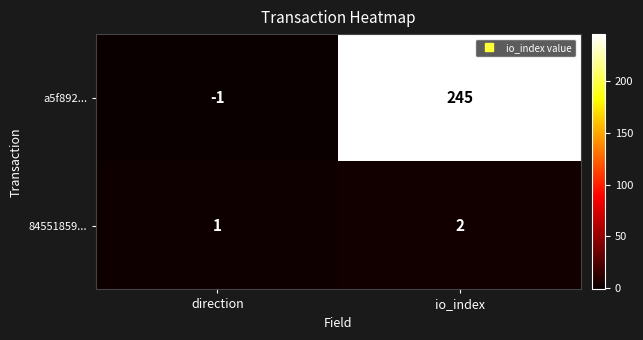

Count the number of categories in the chart.

2